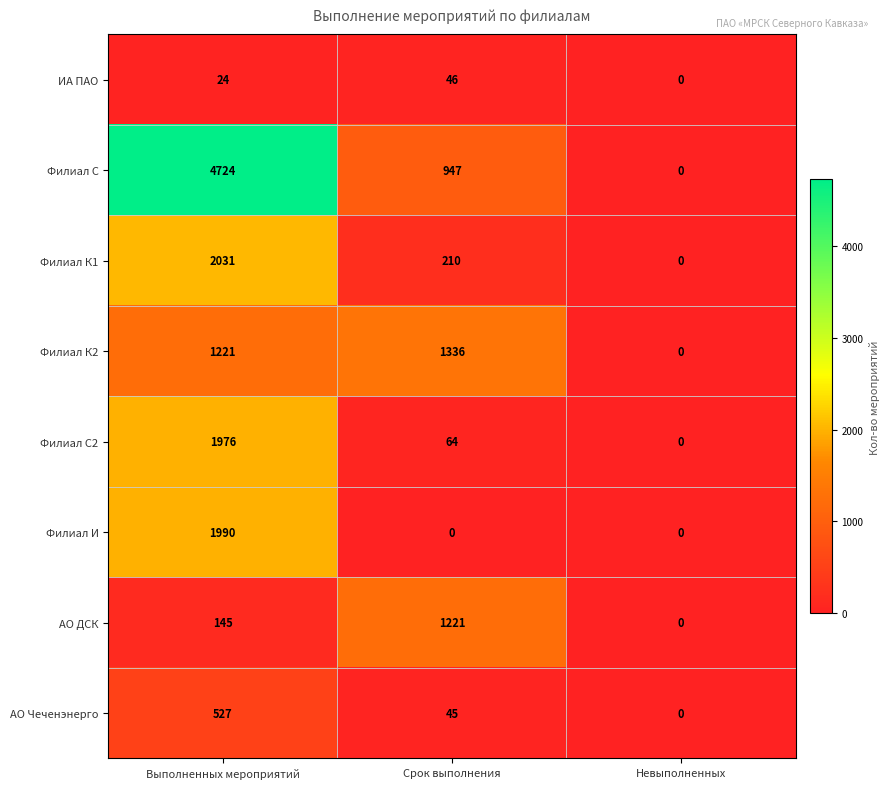

Which series has the largest total across all categories?

Филиал С